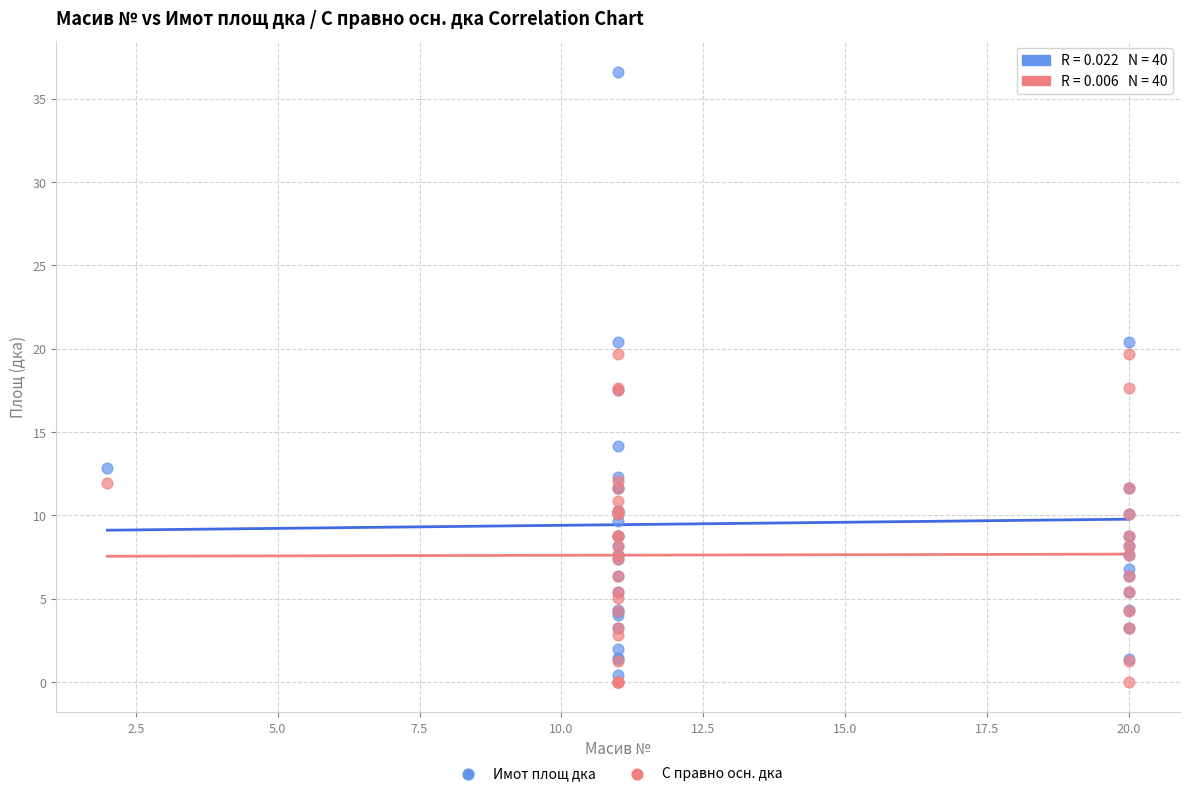

What are all the series names shown in the legend?

Имот площ дка, С правно осн. дка